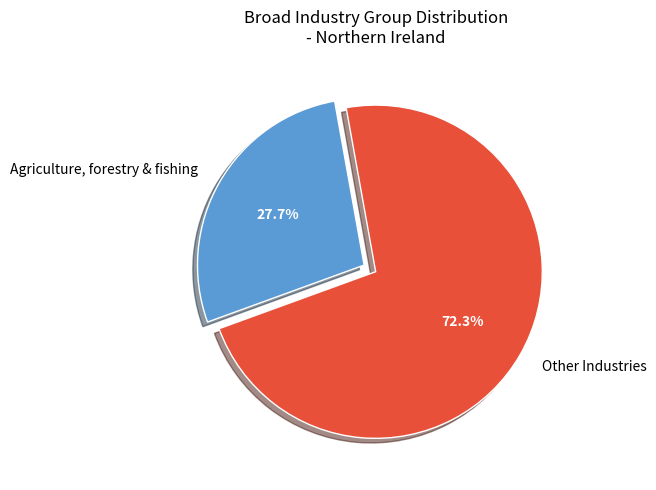

Rank the categories by value from highest to lowest.

Other Industries, Agriculture, forestry & fishing